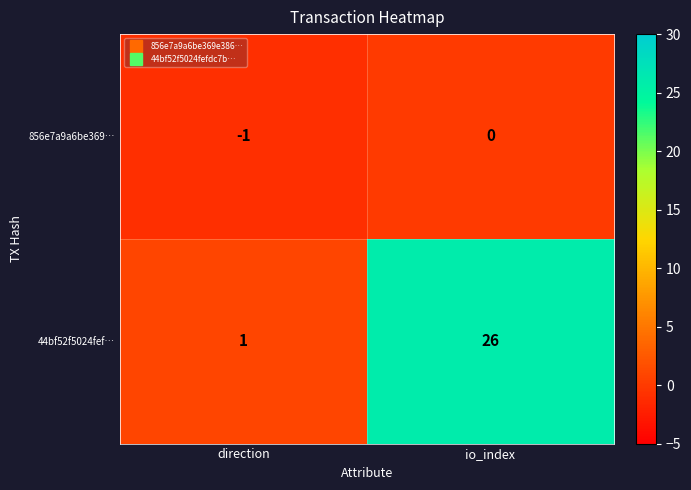

At direction, list the series in order from smallest to largest.

856e7a9a6be369…, 44bf52f5024fef…